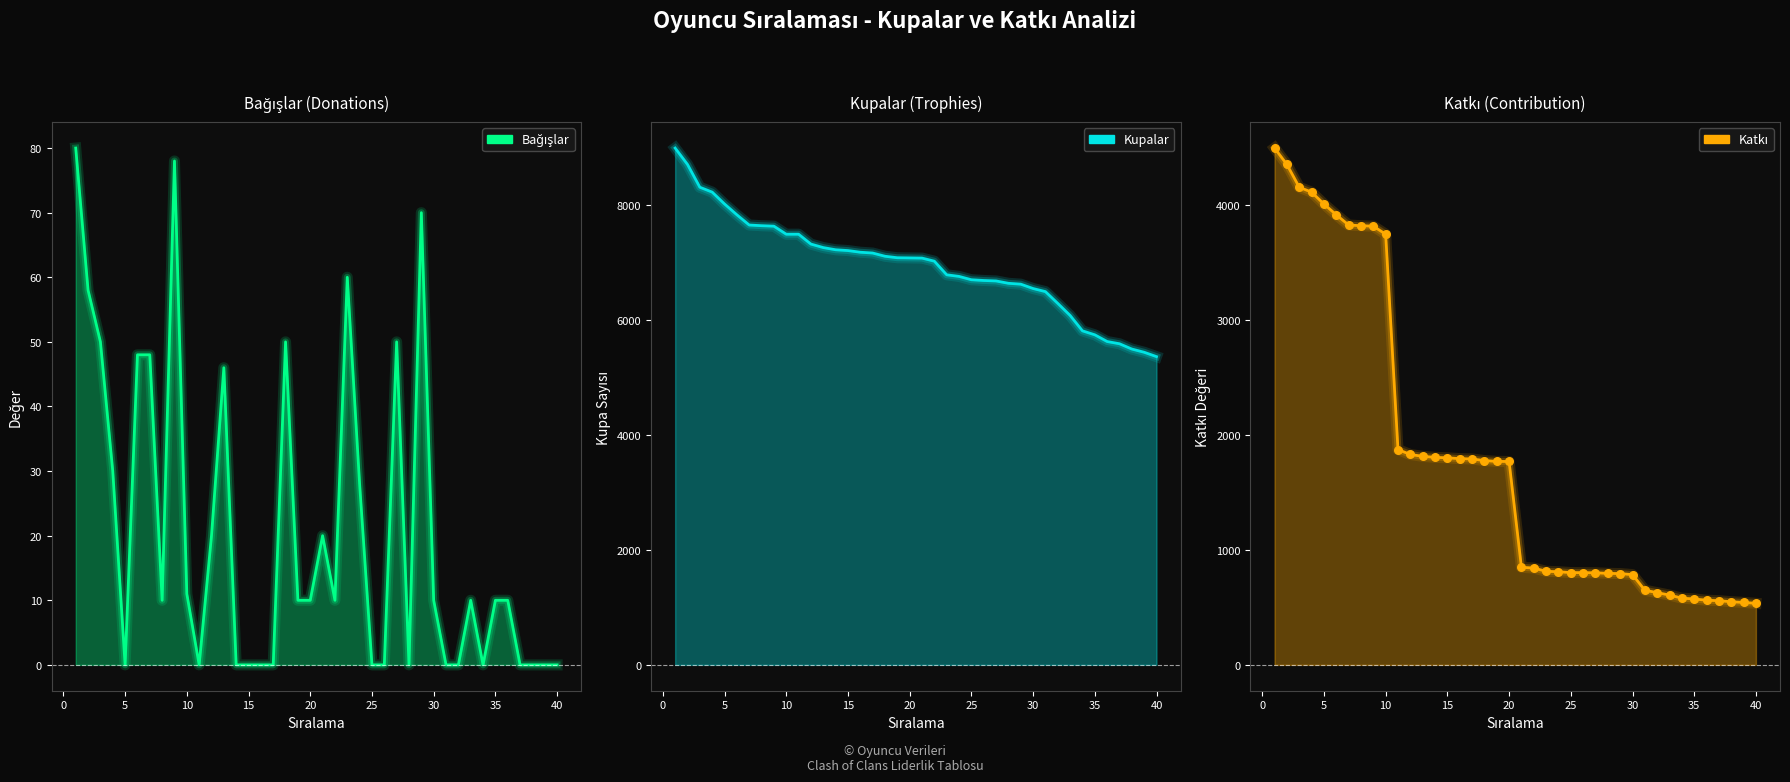

At how many categories does at least one series exceed 908?

40